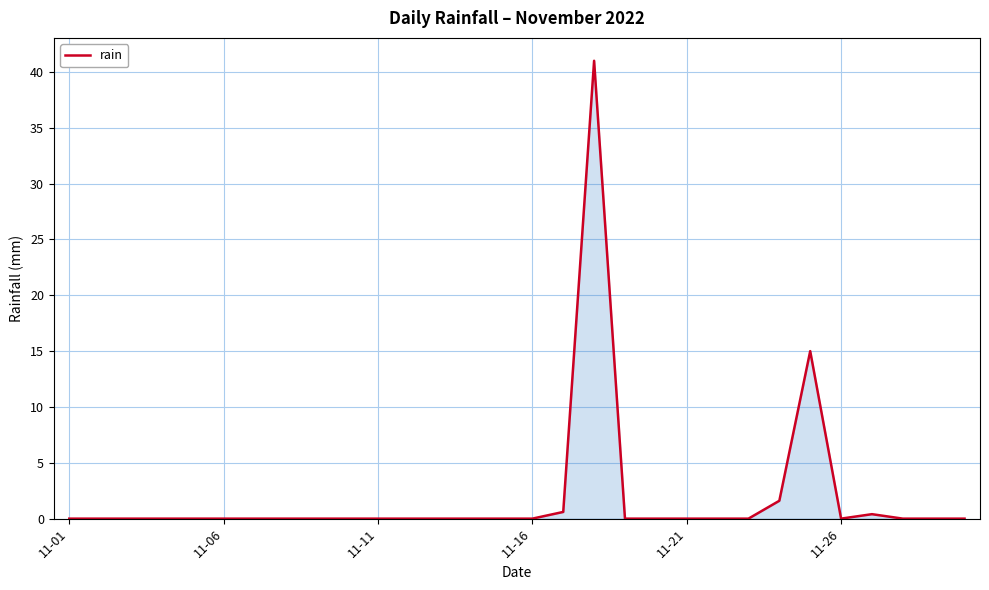

What is the greatest value displayed?

41.0